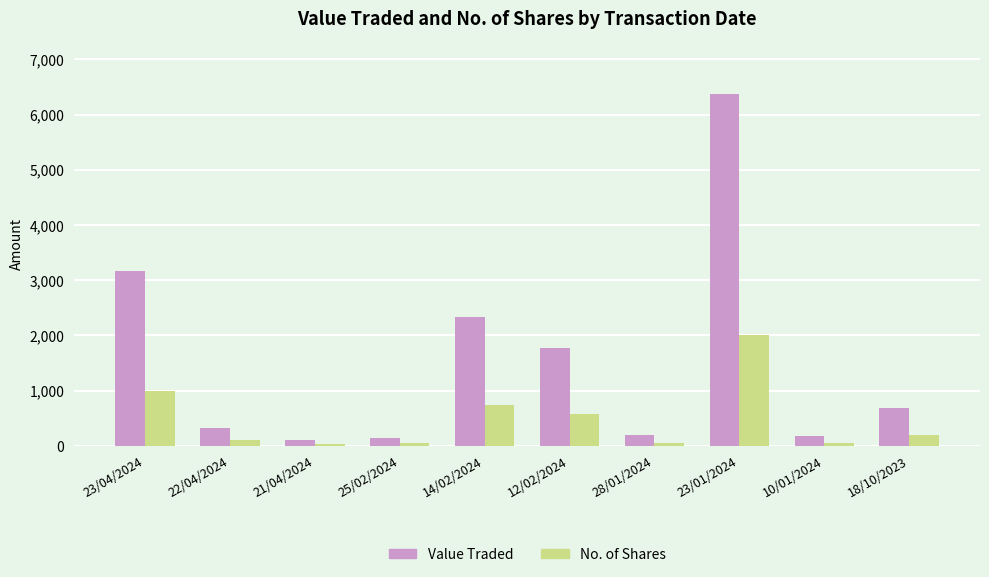

What is the sum of the Value Traded values at 12/02/2024 and 10/01/2024?

1943